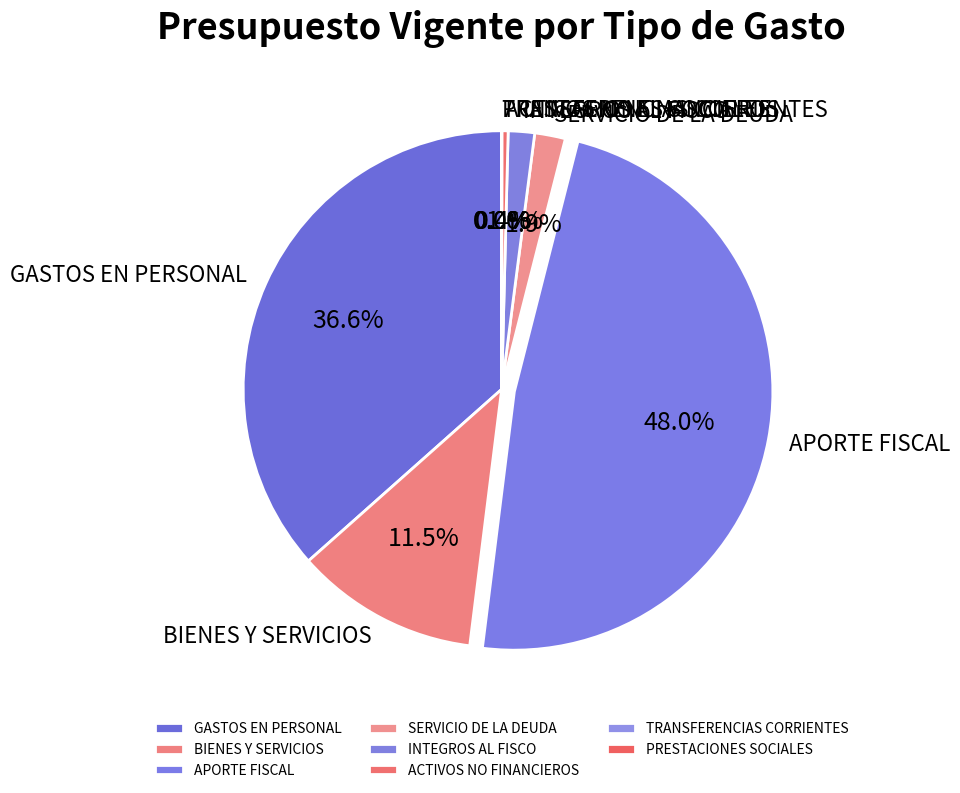

Approximately how many times larger is the value at INTEGROS AL FISCO compared to ACTIVOS NO FINANCIEROS?

4.2